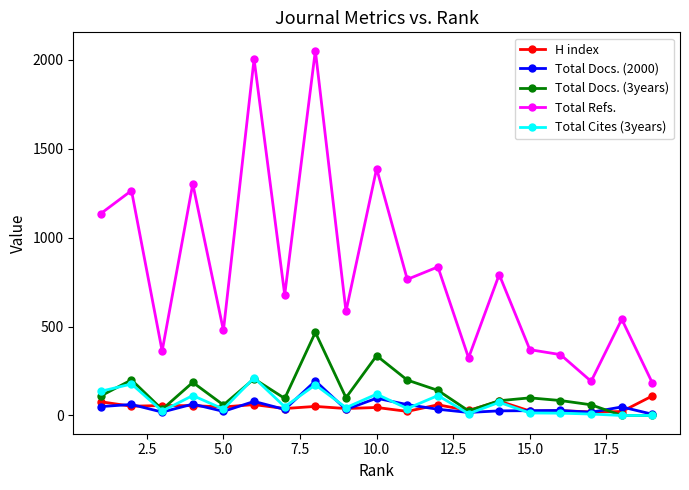

What are all the series names shown in the legend?

H index, Total Docs. (2000), Total Docs. (3years), Total Refs., Total Cites (3years)